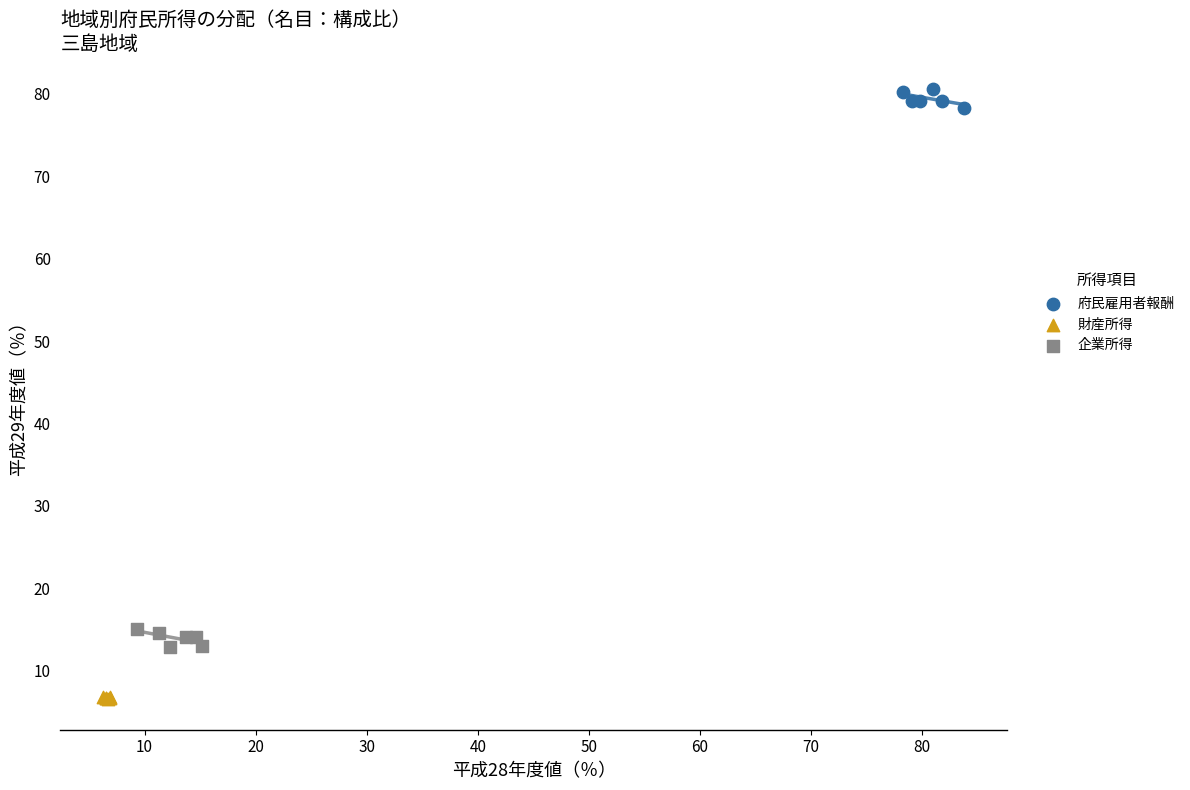

Which series contains the lowest Y value?

財産所得